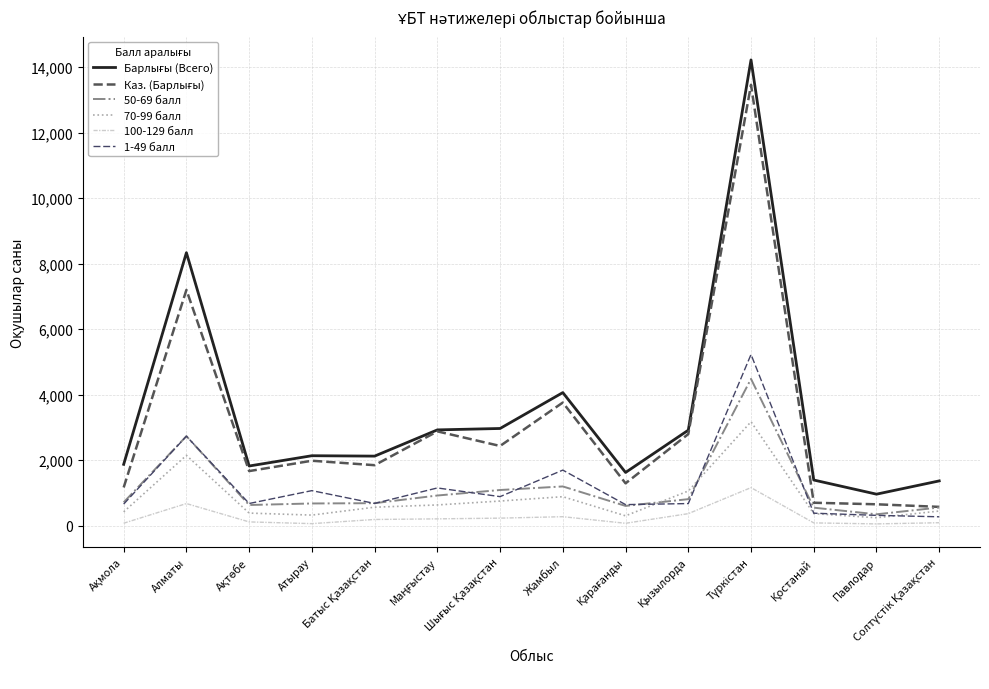

At which category is the sum across all series the highest?

Түркістан